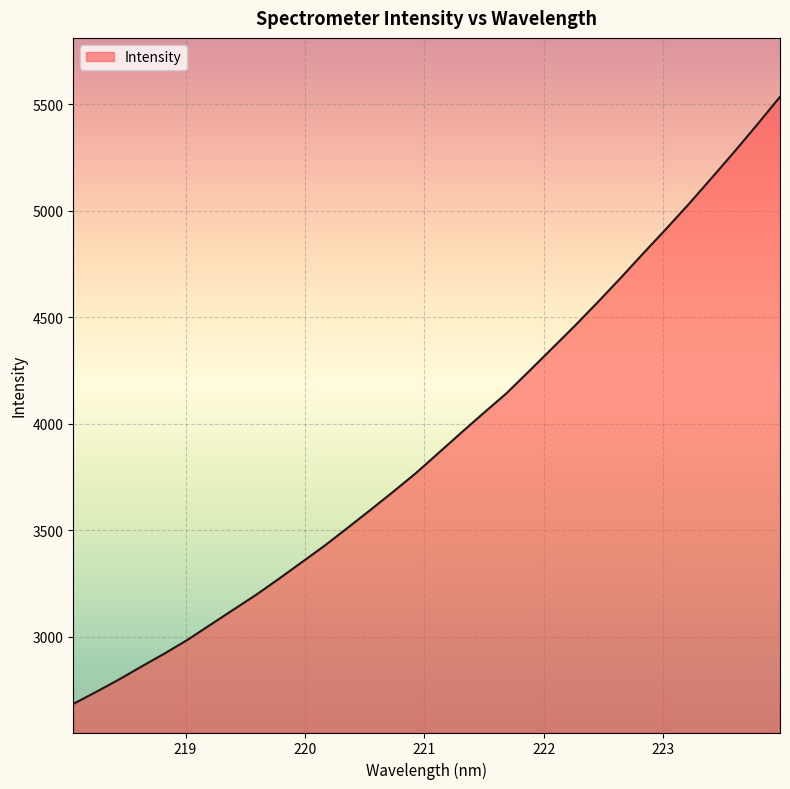

What is the difference between the maximum and minimum values?

2849.4